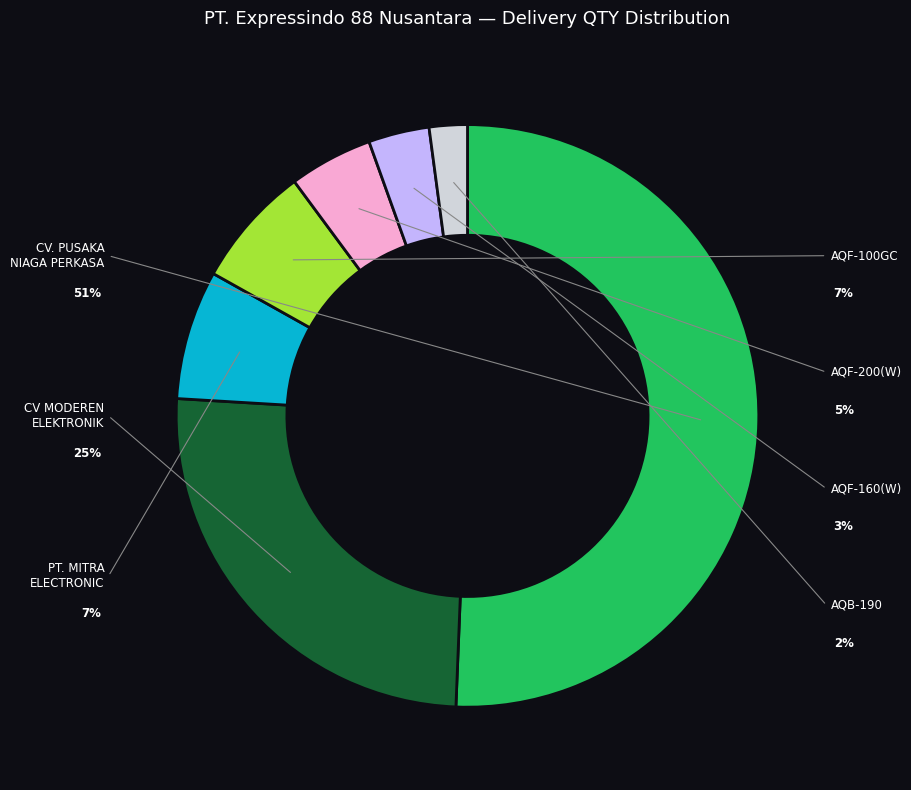

What percentage is NOT represented by CV MODEREN ELEKTRONIK DAN MEBEUL?

74.7%